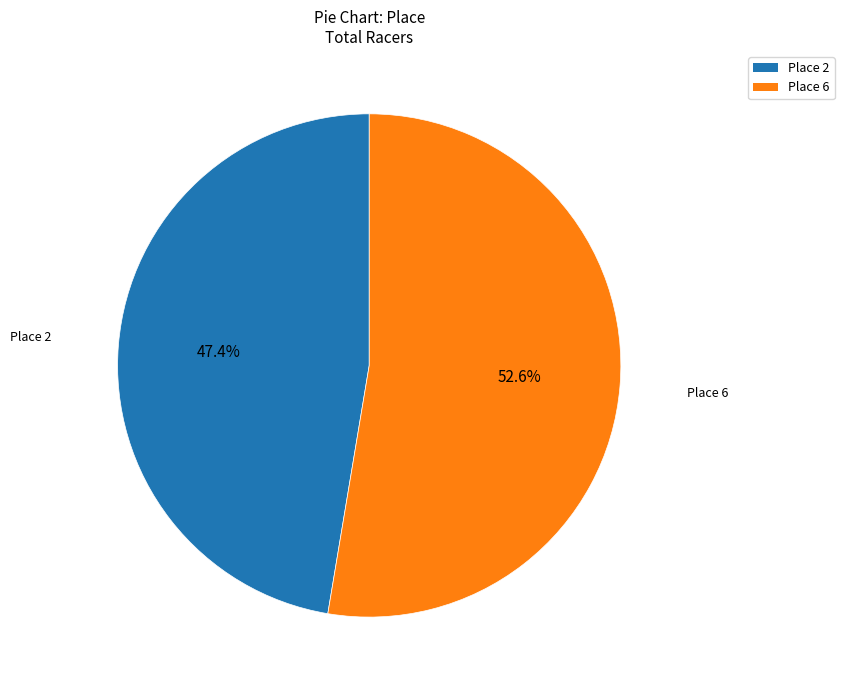

Is there any slice that represents more than half of the pie?

Yes